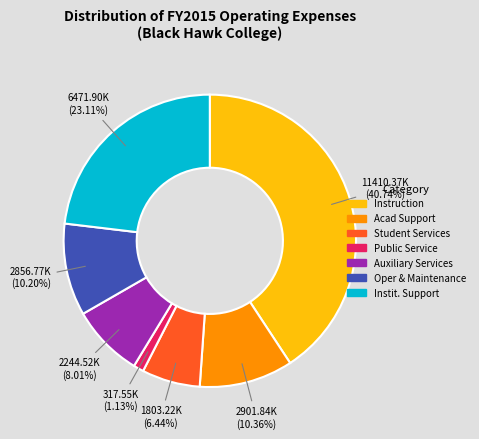

The Auxiliary Services slice represents 8% of the pie. True or false?

True